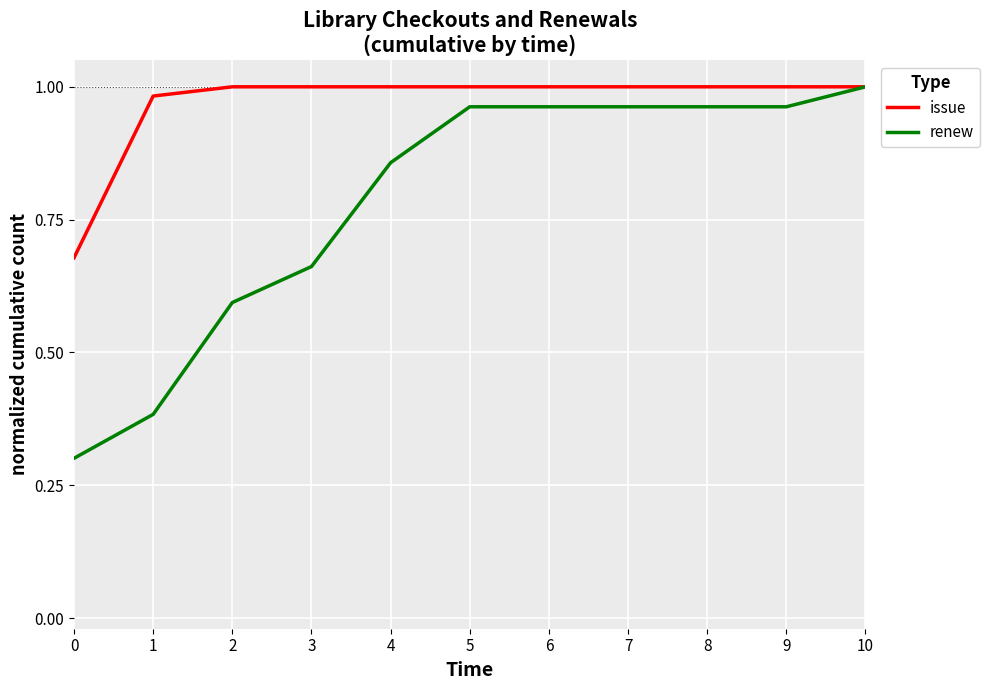

At 4, list the series in order from largest to smallest.

issue, renew